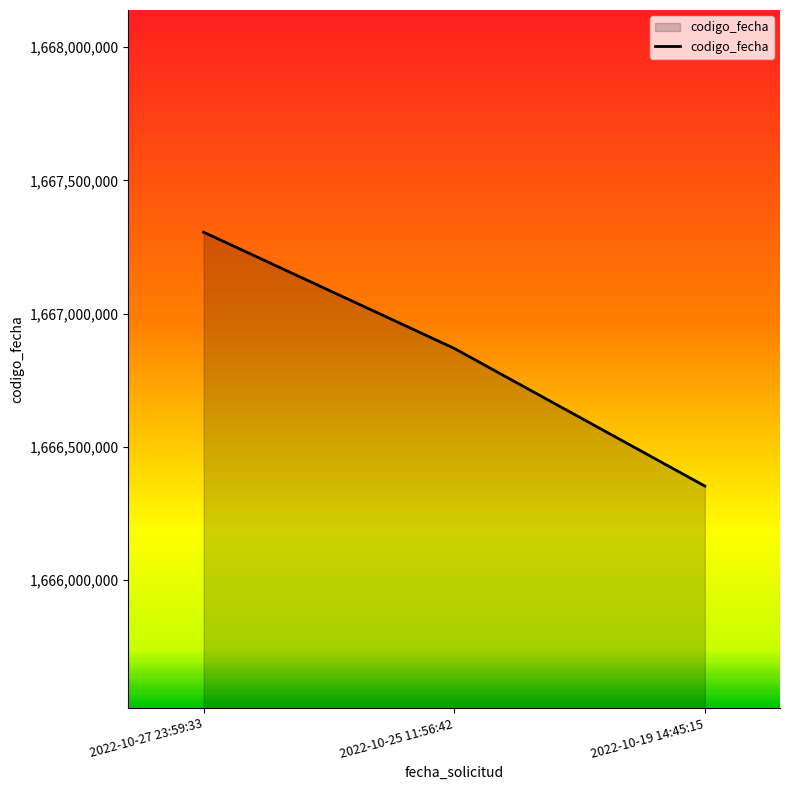

Rank the categories by value from lowest to highest.

2022-10-19 14:45:15, 2022-10-25 11:56:42, 2022-10-27 23:59:33